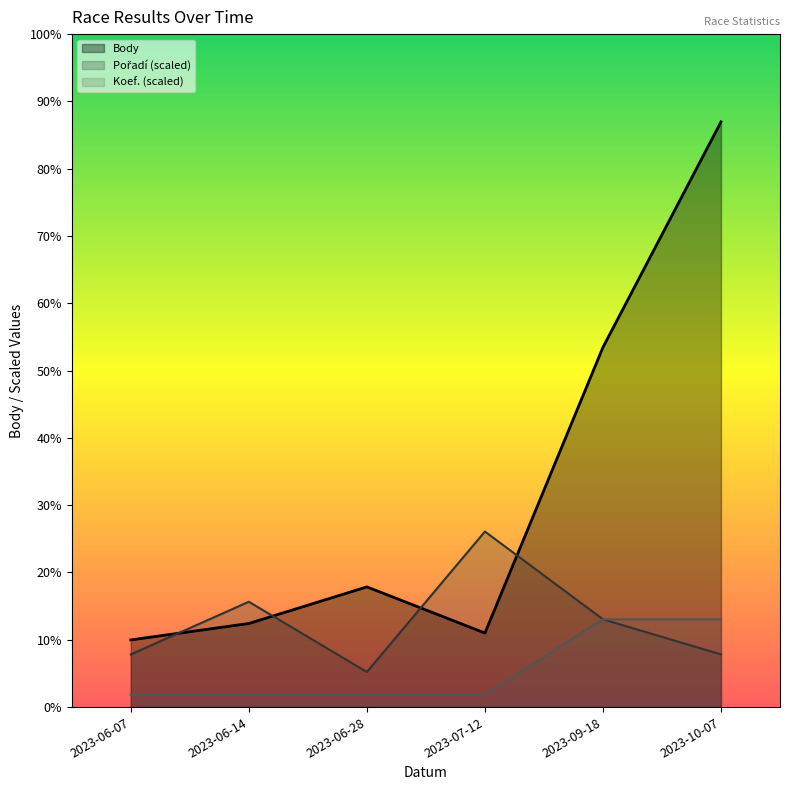

Which series has the widest spread of values?

Body